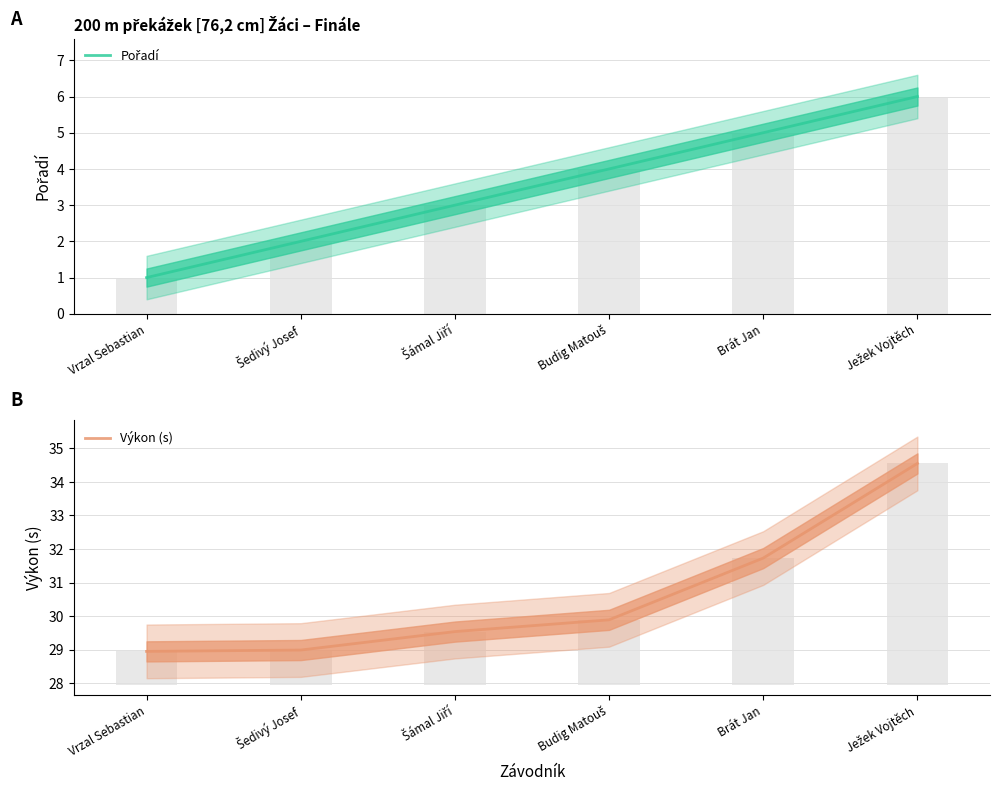

At which category does the chart reach its peak across all series?

Ježek Vojtěch